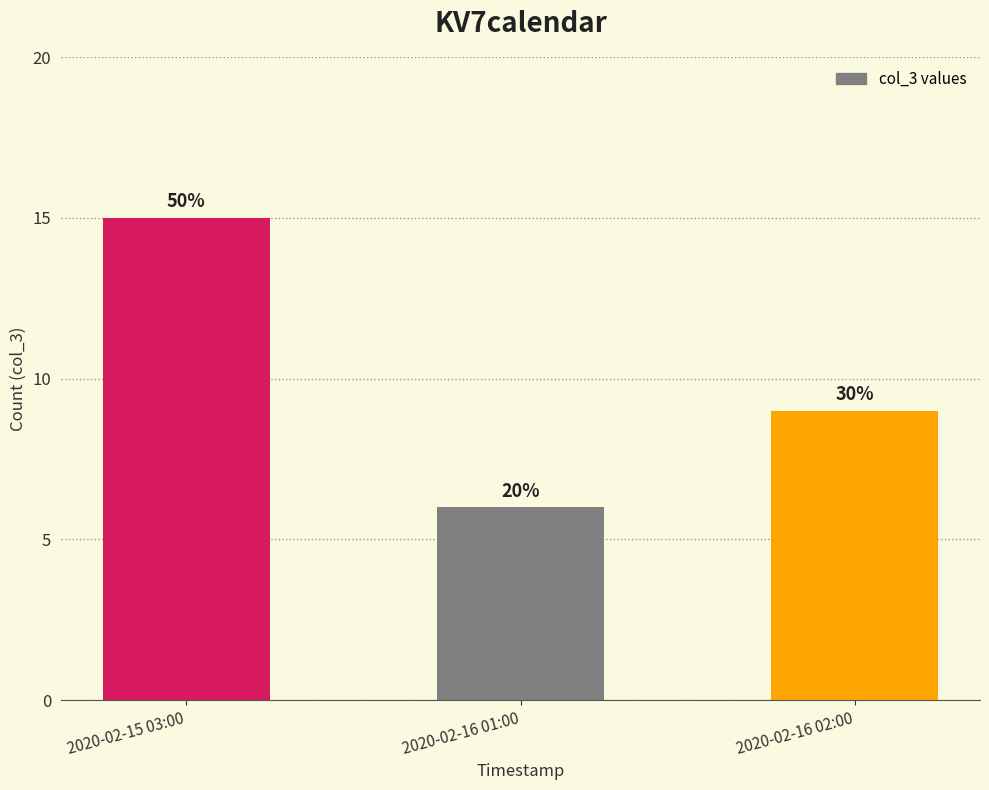

What is the difference between the maximum and second lowest values?

6